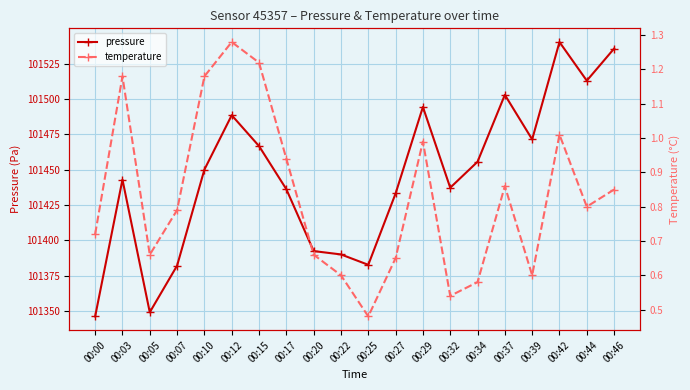

What are all the series names shown in the legend?

pressure, temperature